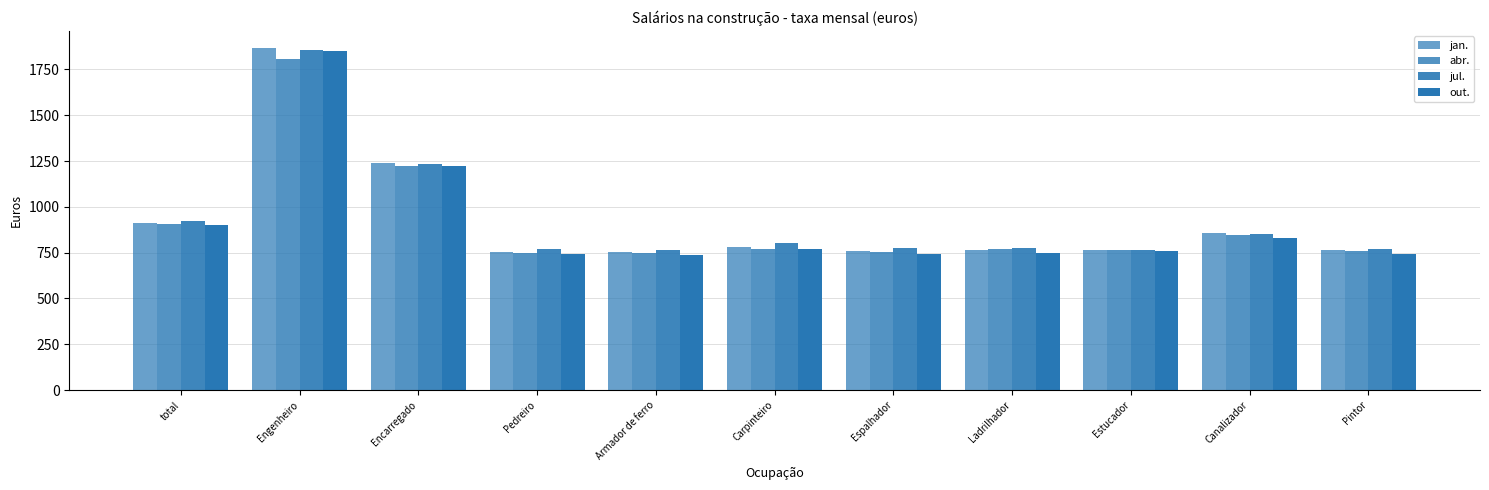

What is the approximate value of abr. at total?

906.0